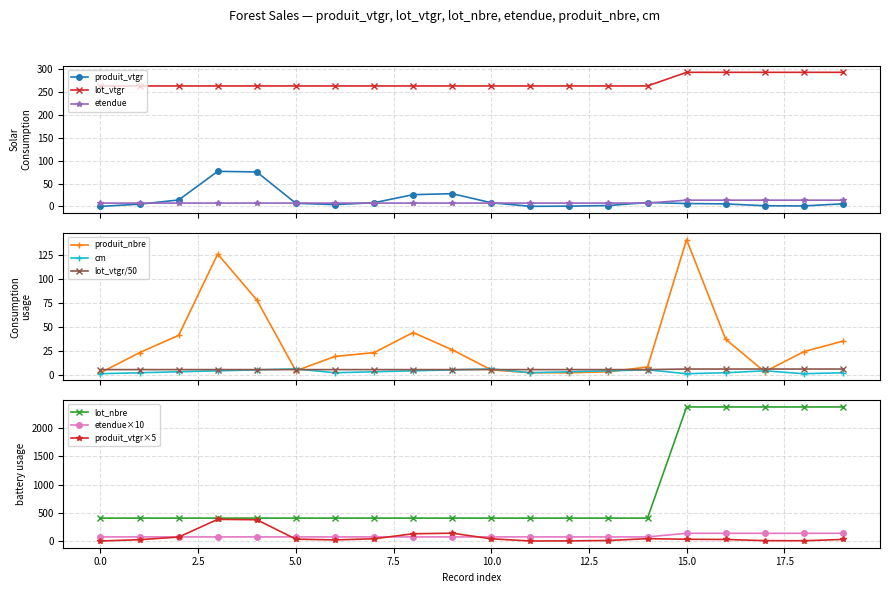

Where is produit_nbre nearest to the value 71?

4